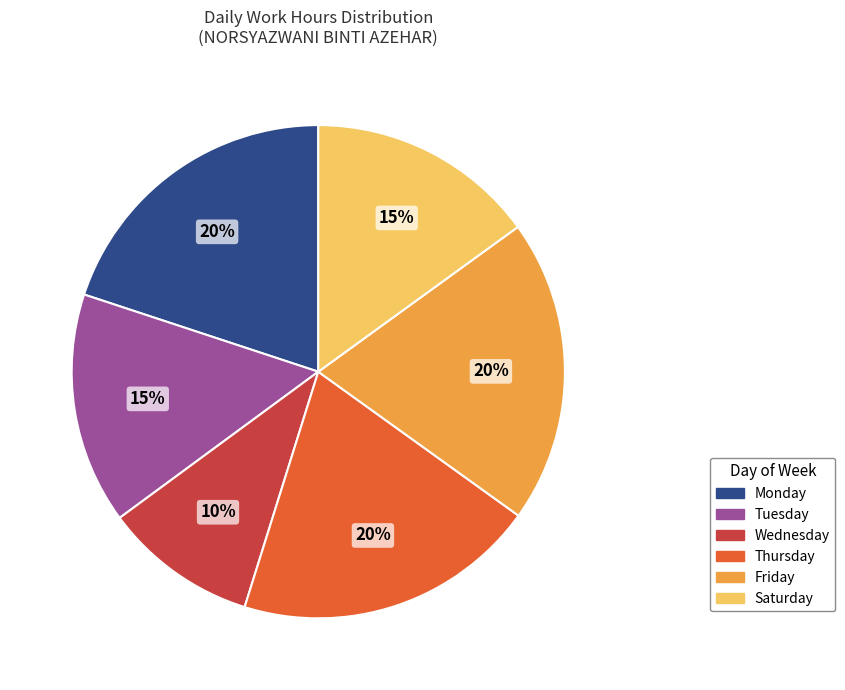

Is there any slice that represents more than half of the pie?

No